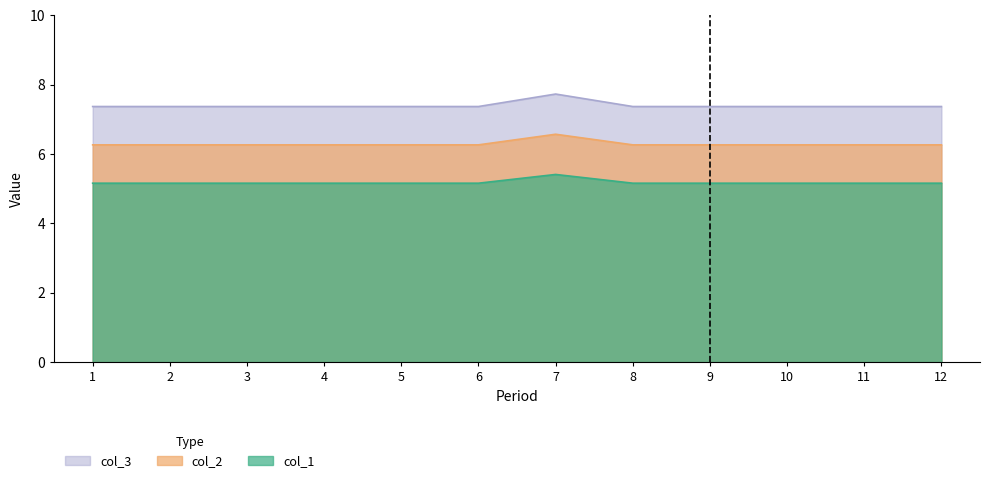

What is the difference between the maximum and minimum values in the col_3 series?

0.4